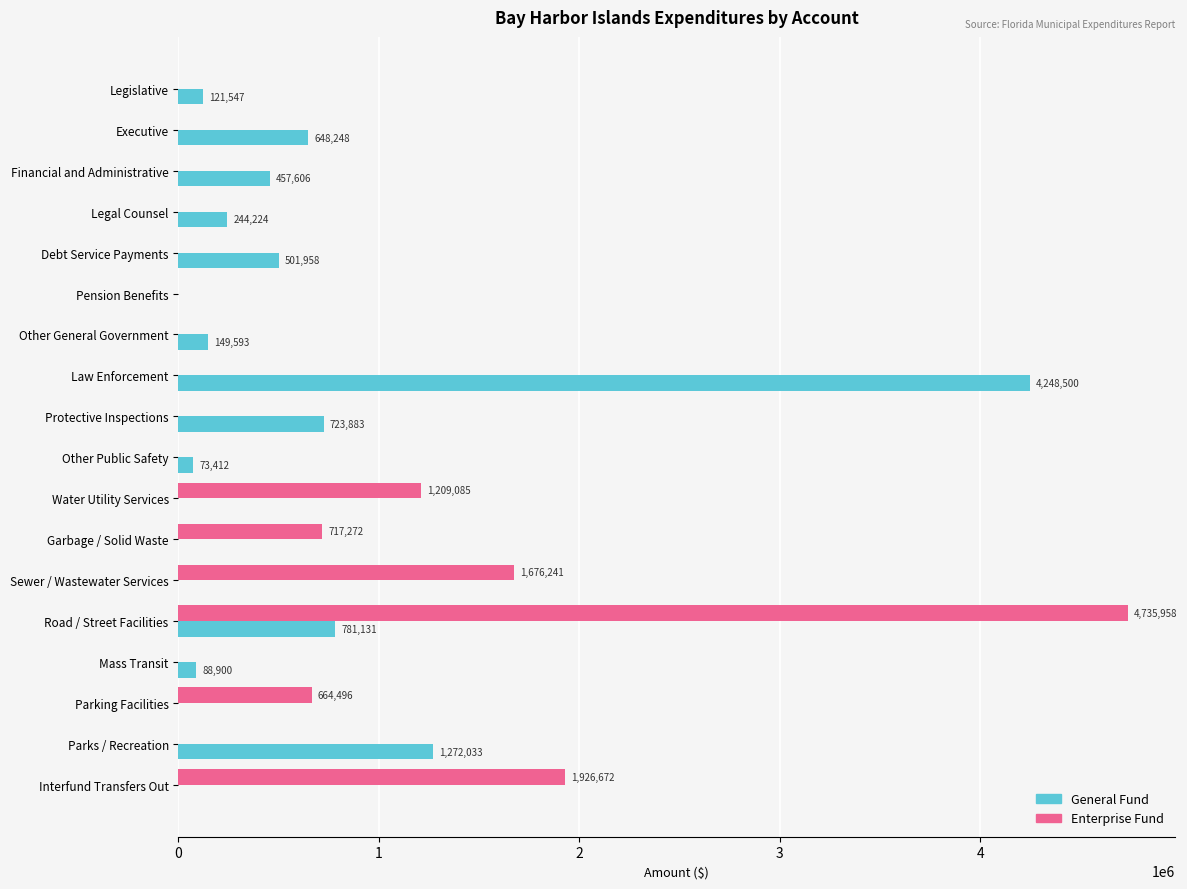

What is the highest value of the General Fund series?

4248500